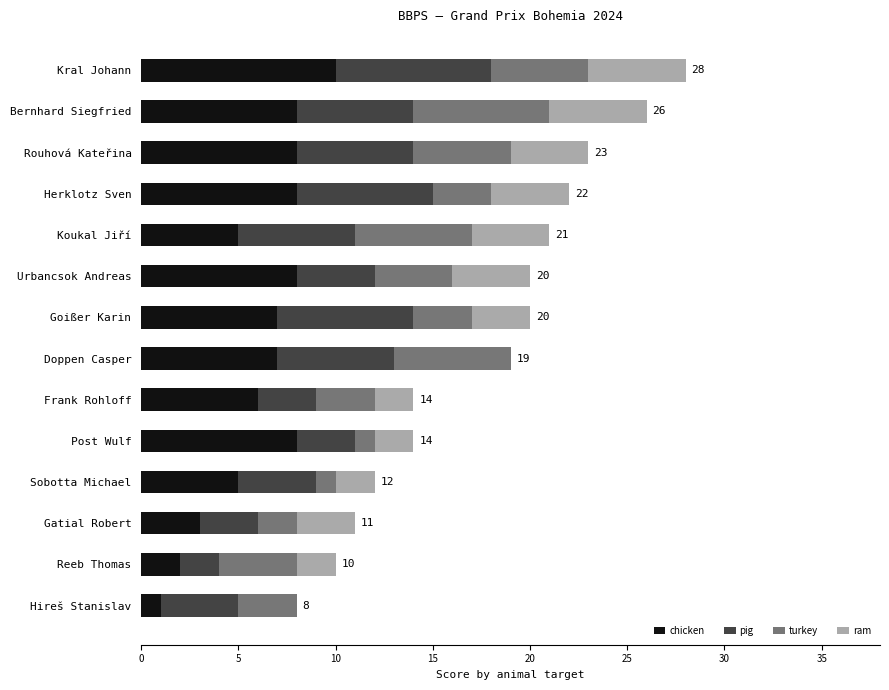

What is the sum of all chicken values?

86